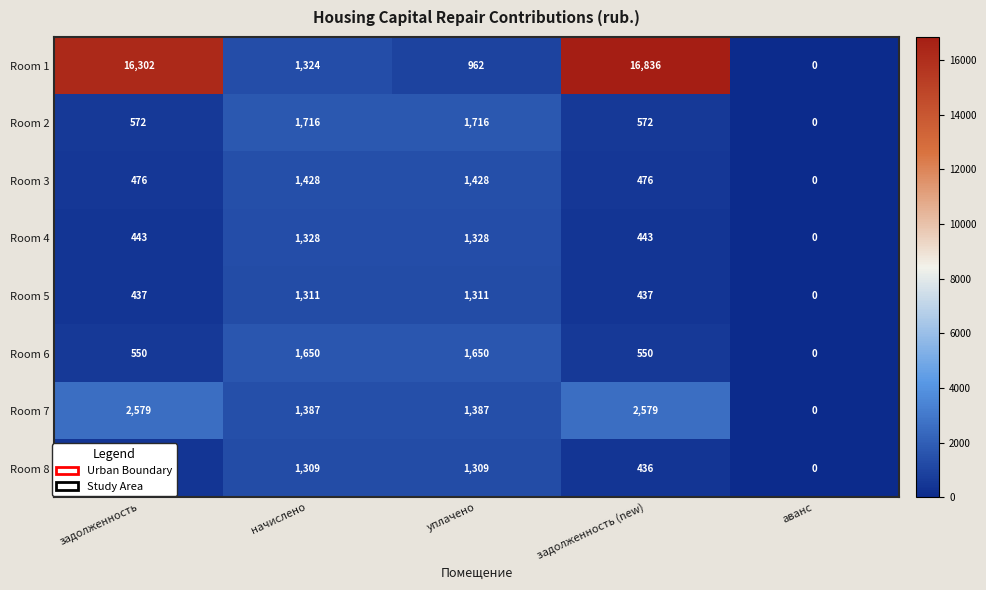

Rank the series at начислено from lowest to highest value.

Room 8, Room 5, Room 1, Room 4, Room 7, Room 3, Room 6, Room 2